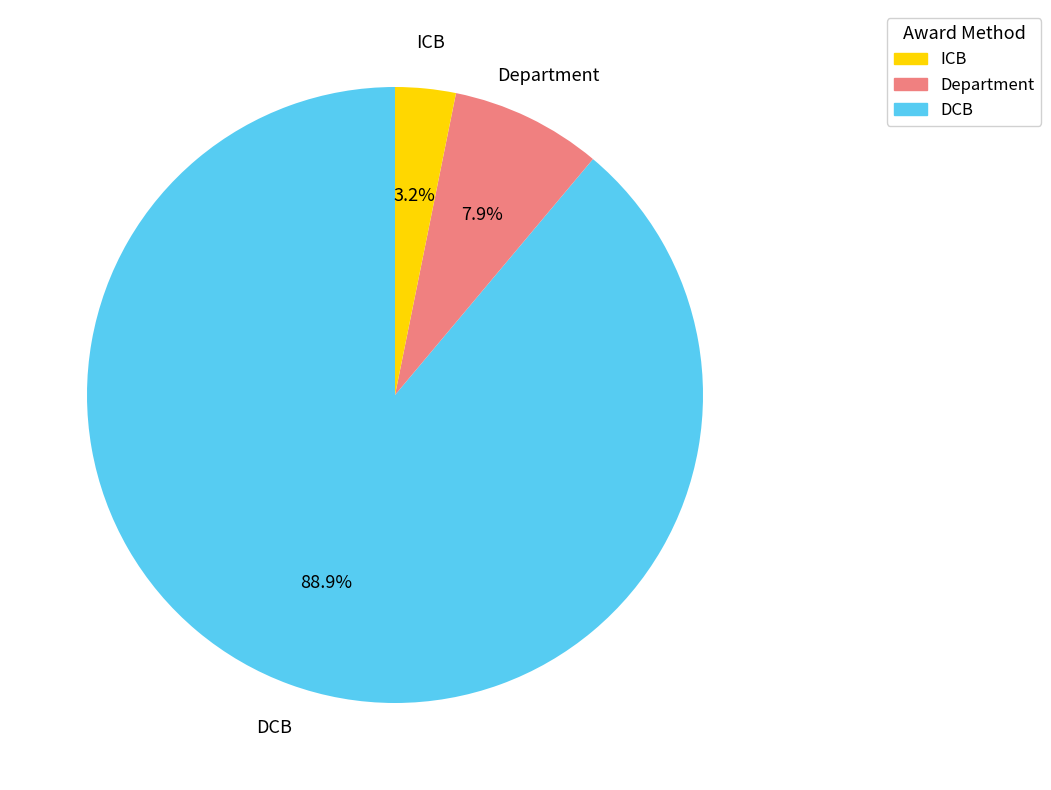

To the nearest percent, what is the difference between the ICB and Department slice percentages?

5%